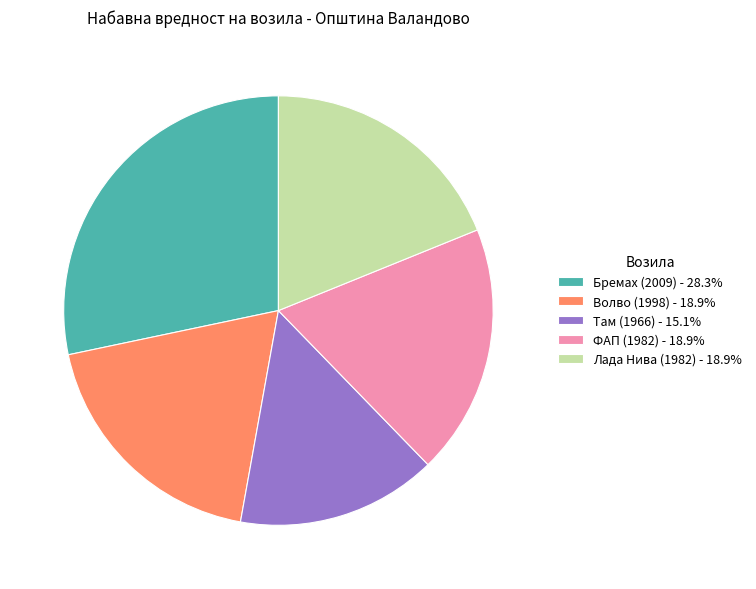

Combined, do Бремах (2009) - 28.3% and ФАП (1982) - 18.9% account for over 50%?

No